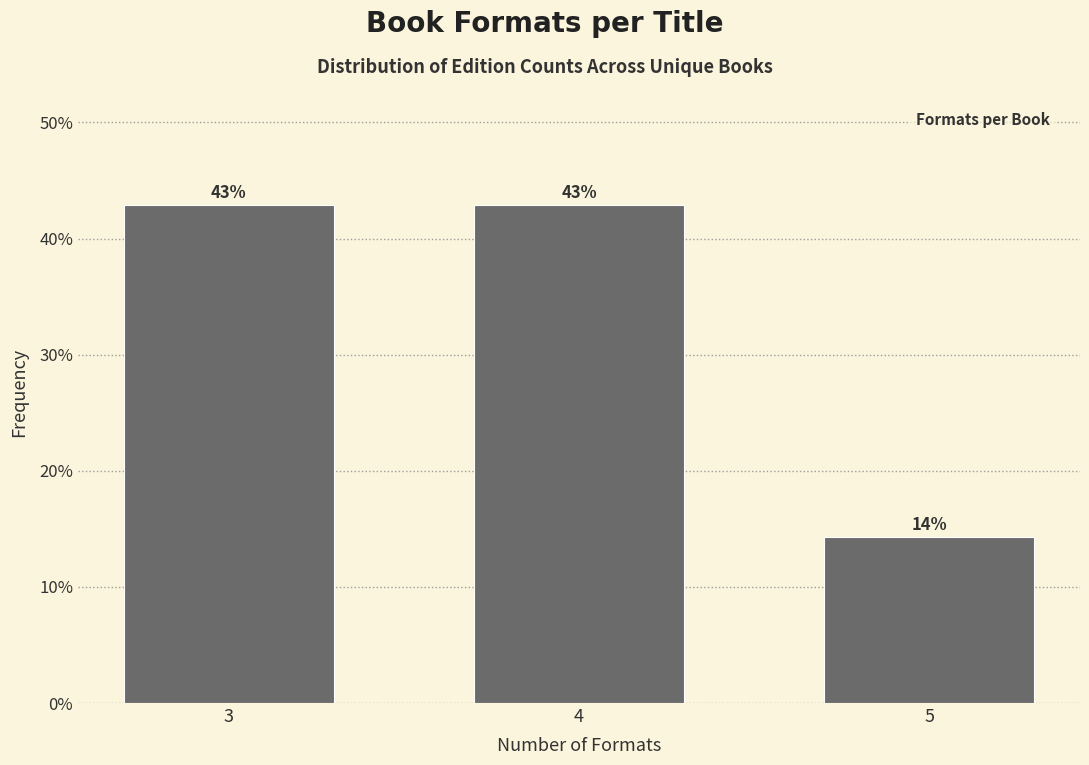

What is the maximum value shown in the chart?

42.9